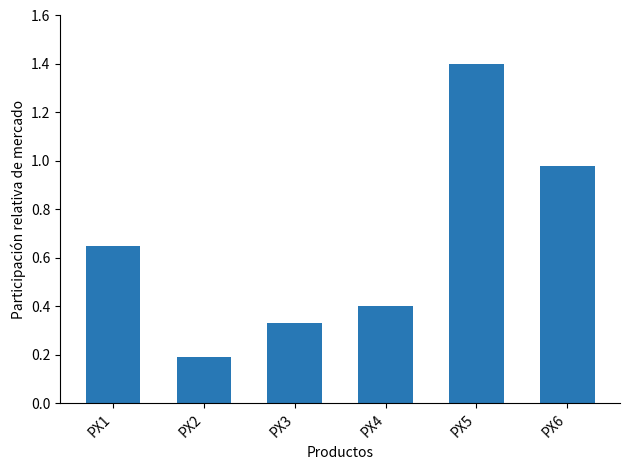

List the labels in order of value, largest first.

PX5, PX6, PX1, PX4, PX3, PX2